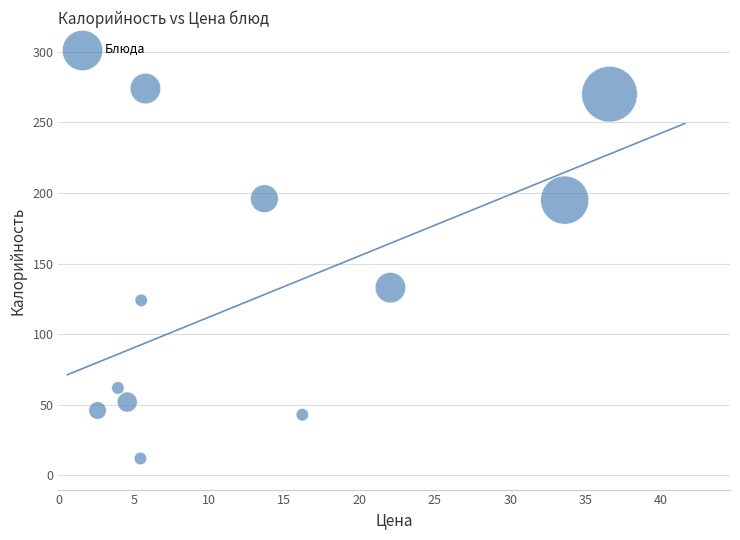

What Y value in the scatter plot is closest to 143?

133